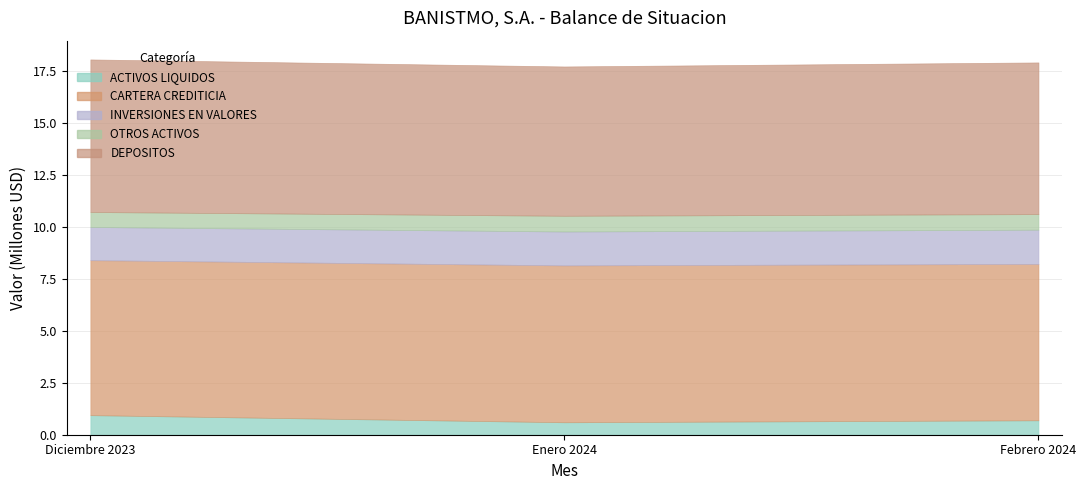

At which label is CARTERA CREDITICIA closest to 8?

Enero 2024